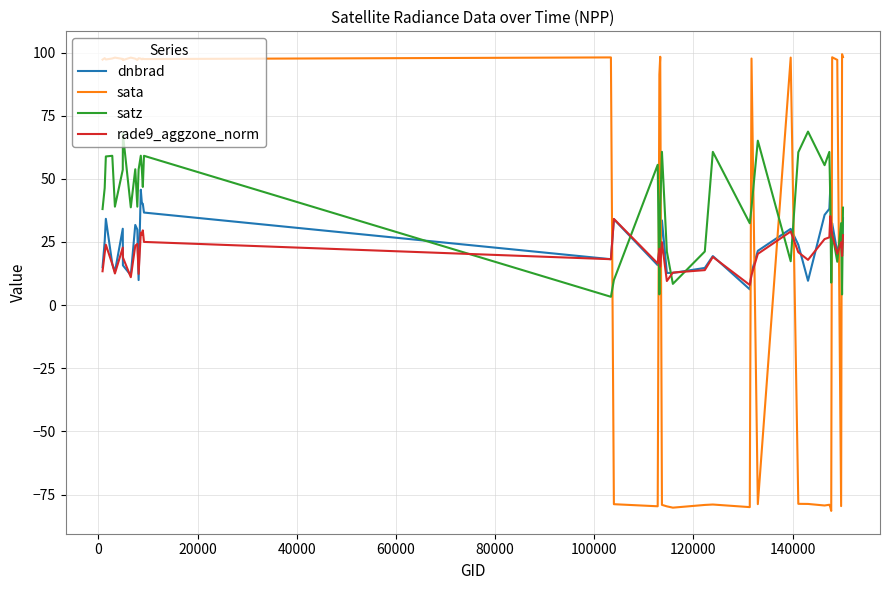

What is the sum of all sata values?

1068.0